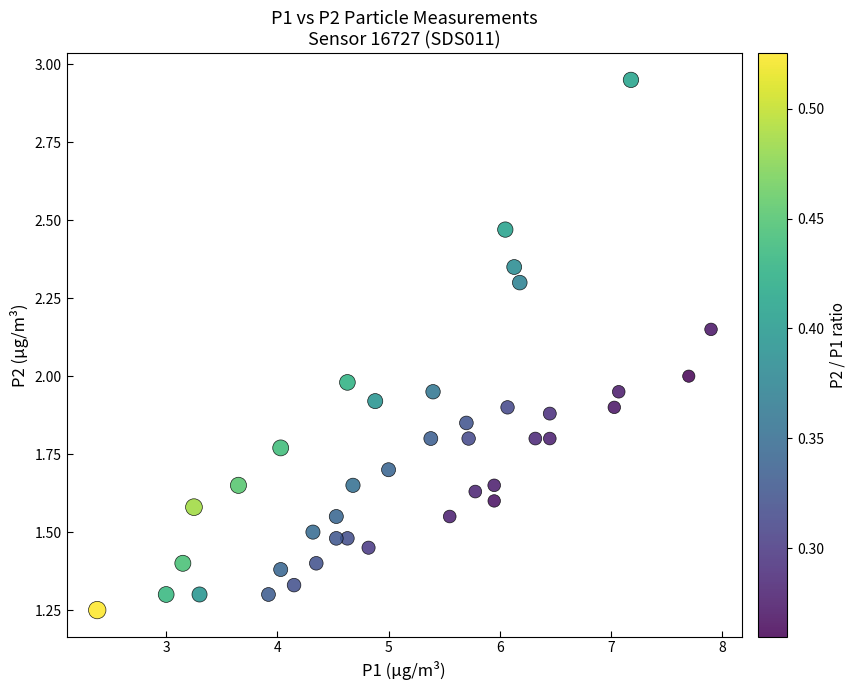

What is the range of Y values (max minus min)?

1.7